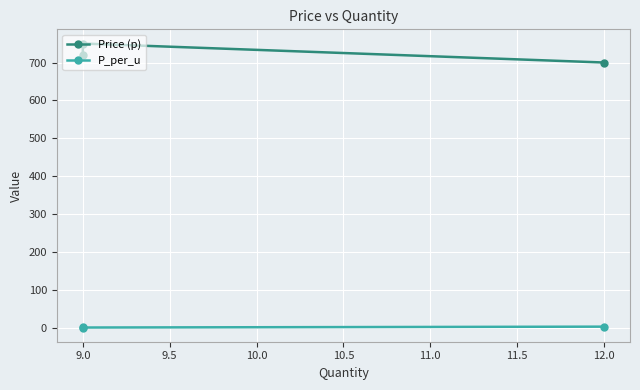

How many values in the Price (p) series are below 720?

1